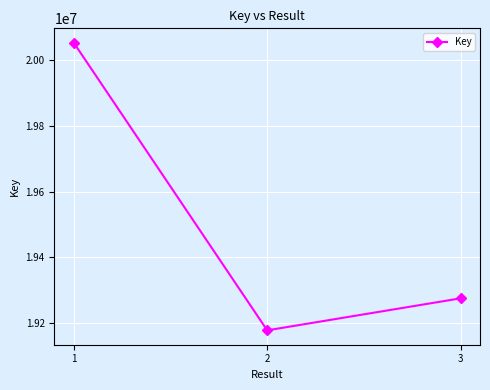

Is it true that the value at 1 is 27837311?

False